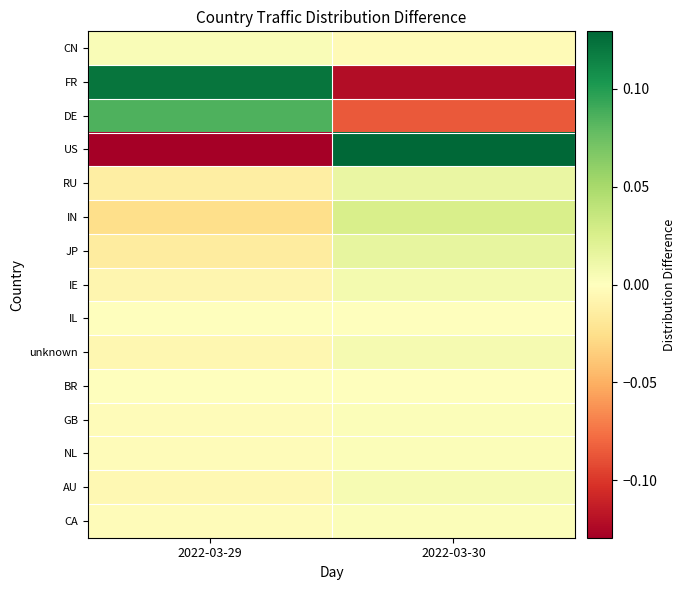

What is the smallest value displayed?

-0.1